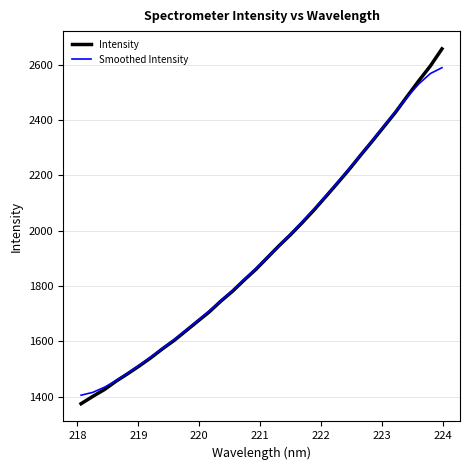

What is the difference between the second highest and minimum values in the Smoothed Intensity series?

1162.2